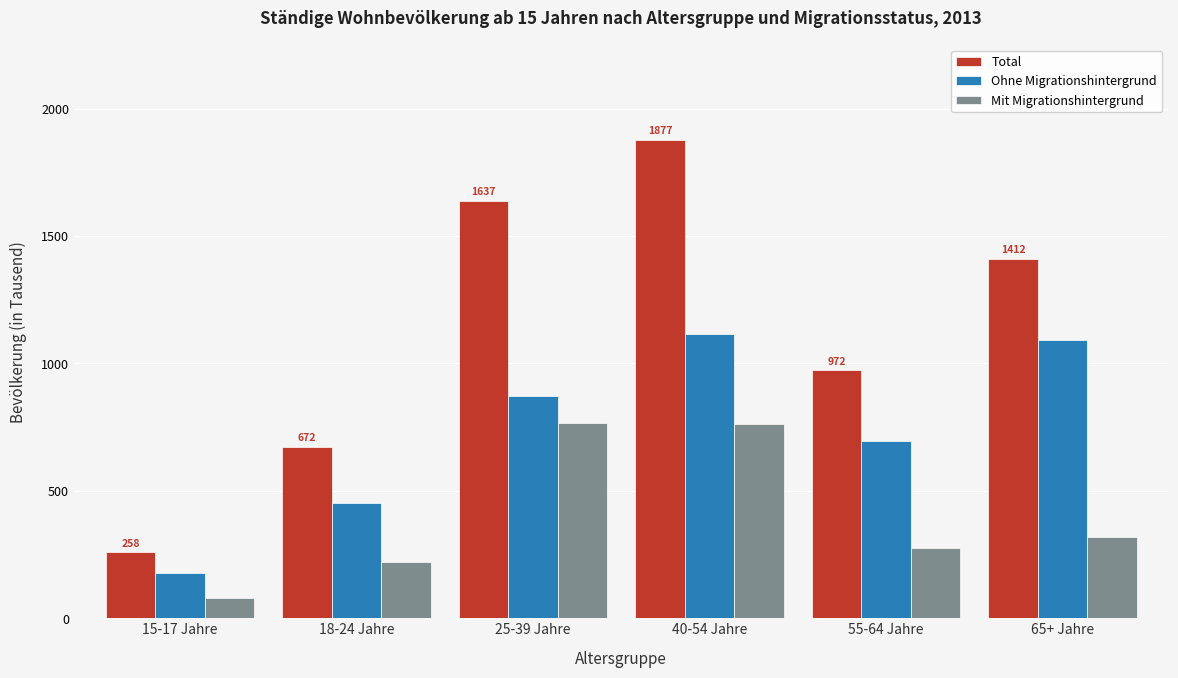

What is the approximate value of Ohne Migrationshintergrund at 15-17 Jahre?

177.5